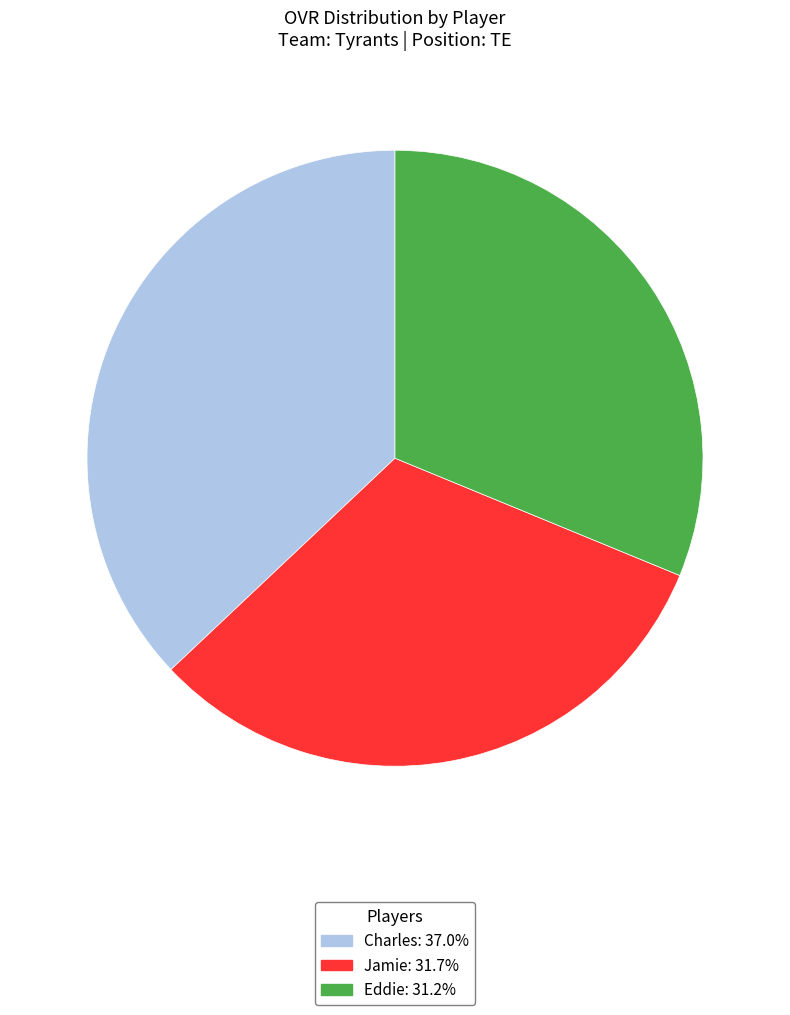

What is the smallest slice in the pie chart?

Eddie